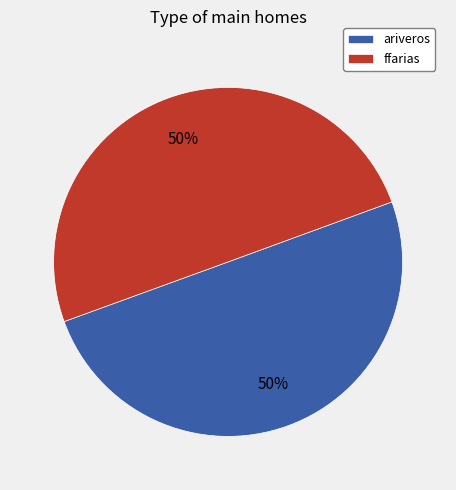

True or false: ariveros accounts for 50% of the total.

True